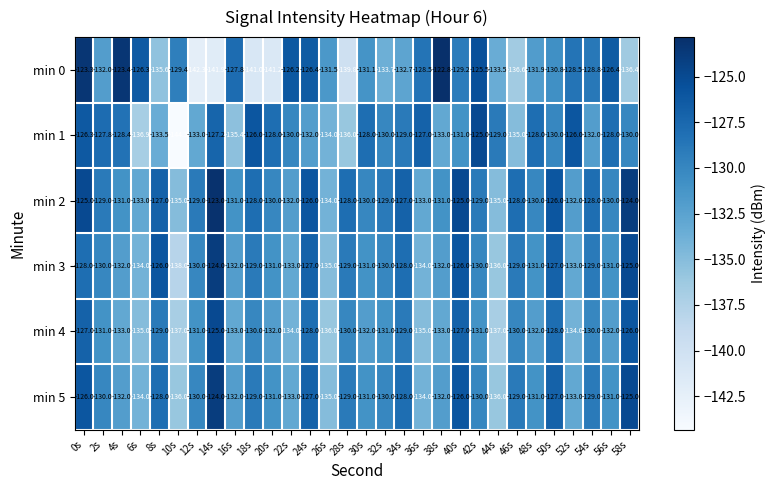

What is the greatest value displayed?

-122.8